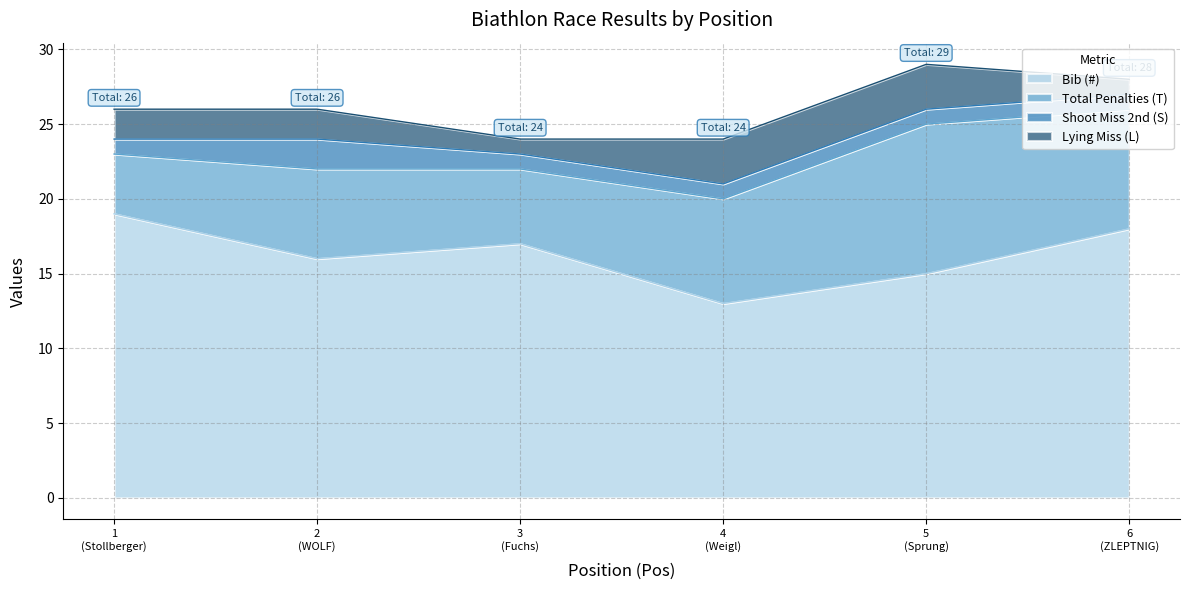

What is the sum of all Shoot Miss 2nd (S) values?

7